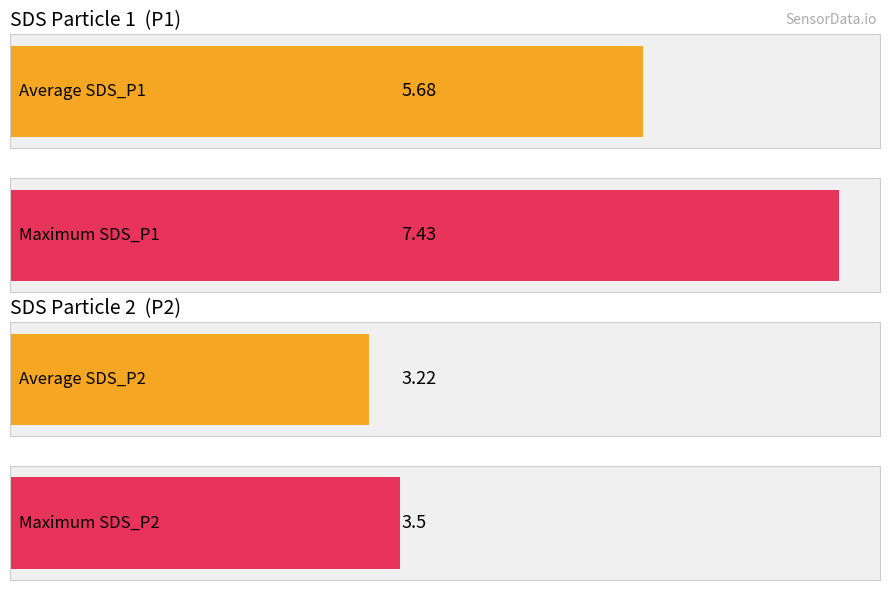

True or false: SDS_P1 has a value of 9.6 at 00:51.

False